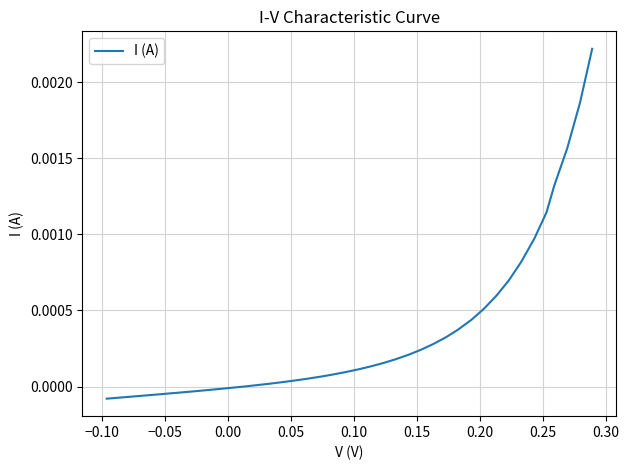

How many lines are shown in the chart?

1